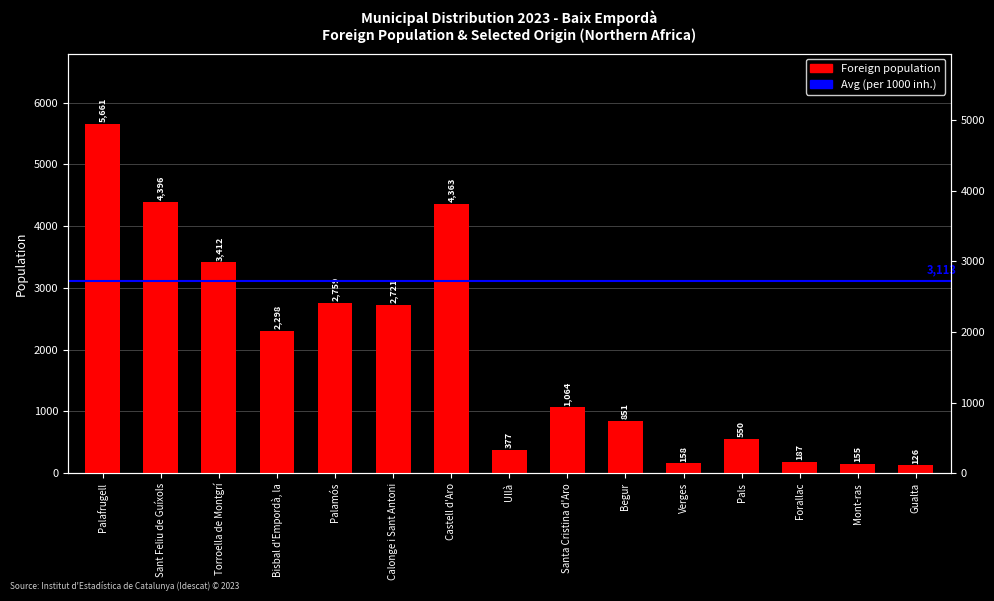

Read the value at Palafrugell, to the nearest 100.

5700